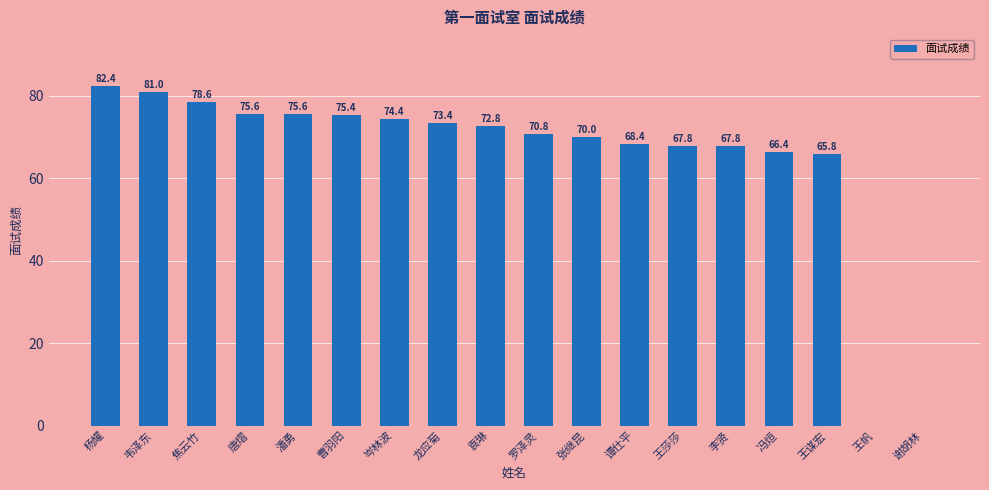

Reading left to right, list all the values displayed in this chart.

82.4	81.0	78.6	75.6	75.6	75.4	74.4	73.4	72.8	70.8	70.0	68.4	67.8	67.8	66.4	65.8	0.0	0.0